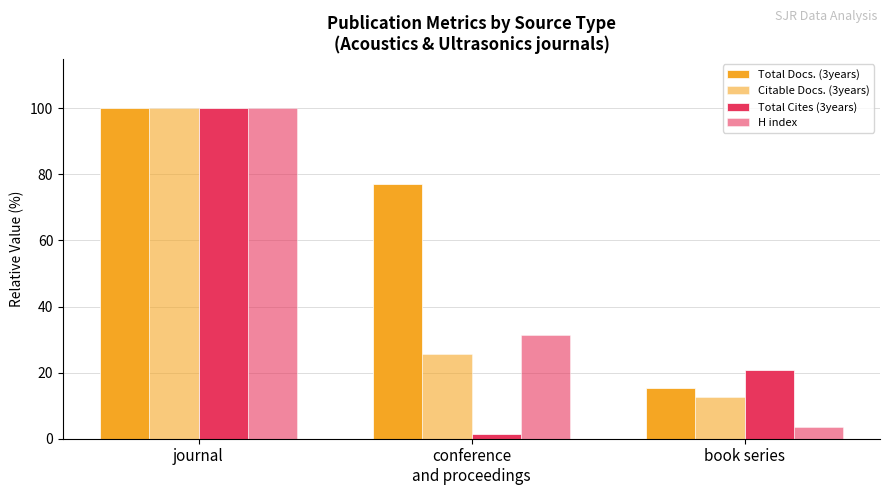

What is the average value of the Total Cites (3years) series?

40.6